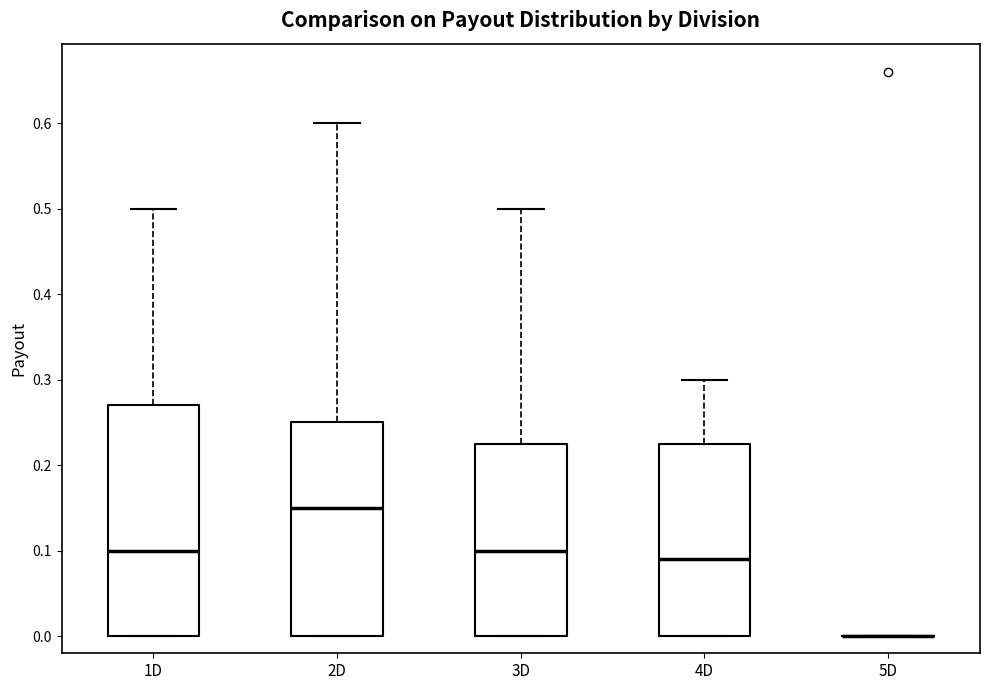

Reading left to right, transcribe this box plot: for each box, give where its median line is, the range the box spans, and where its two whiskers end, as read against the y-axis. The values are not printed on the chart, so give them approximately, as read against the axis.

1D: median 0.10, box 0.00 to 0.27, whiskers 0.00 to 0.50
2D: median 0.15, box 0.00 to 0.25, whiskers 0.00 to 0.60
3D: median 0.10, box 0.00 to 0.23, whiskers 0.00 to 0.50
4D: median 0.09, box 0.00 to 0.23, whiskers 0.00 to 0.30
5D: box collapsed to a line at 0.00, whiskers 0.00 to 0.00